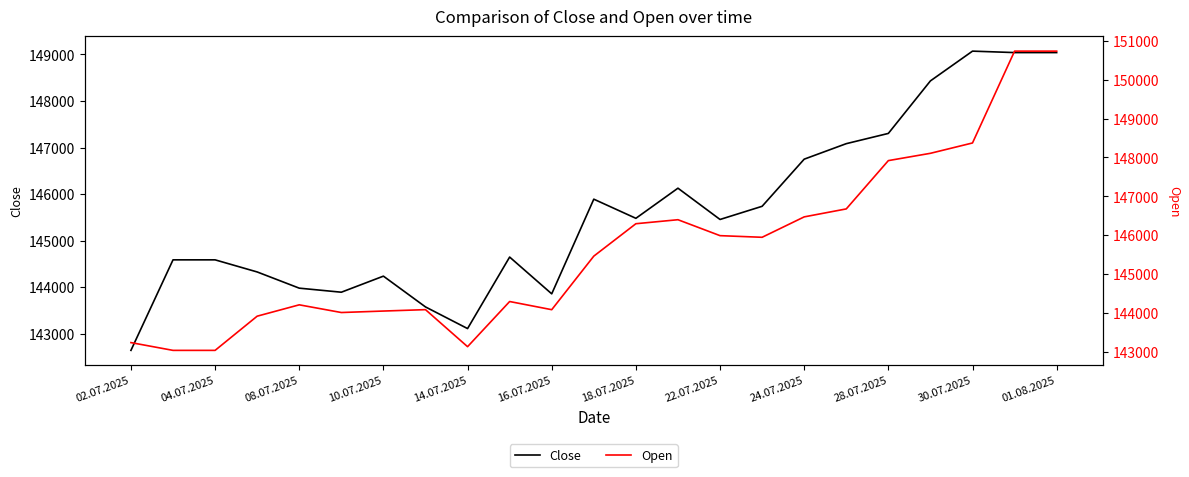

Which series has the largest total across all categories?

Open